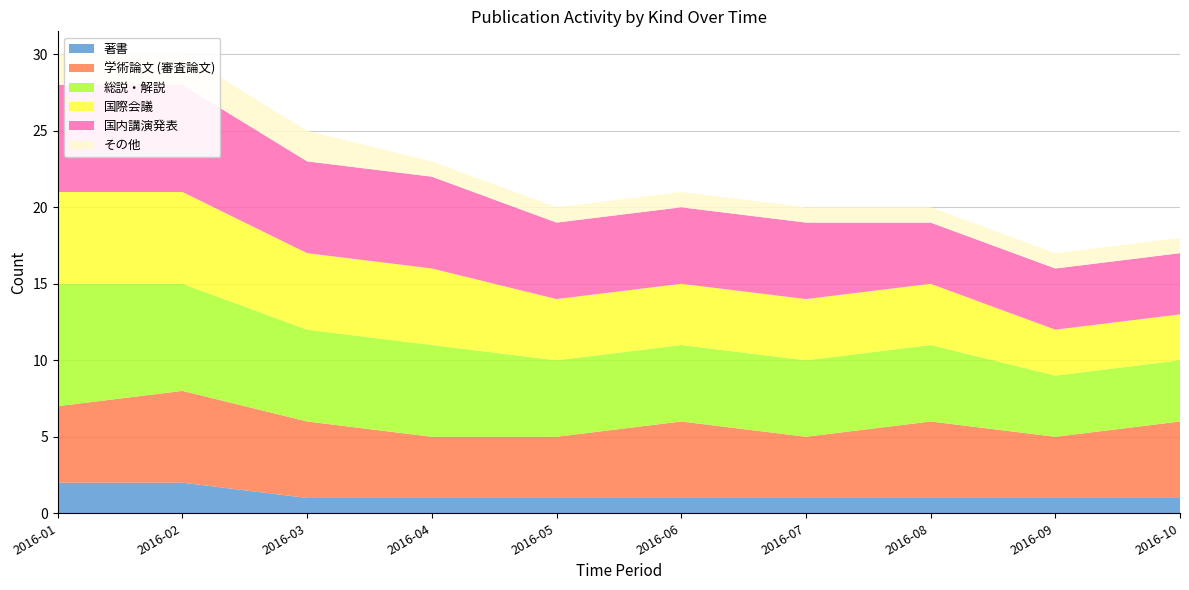

Reading left to right, transcribe all the data shown in this chart.

著書: 2016-01=2	2016-02=2	2016-03=1	2016-04=1	2016-05=1	2016-06=1	2016-07=1	2016-08=1	2016-09=1	2016-10=1
学術論文 (審査論文): 2016-01=5	2016-02=6	2016-03=5	2016-04=4	2016-05=4	2016-06=5	2016-07=4	2016-08=5	2016-09=4	2016-10=5
総説・解説: 2016-01=8	2016-02=7	2016-03=6	2016-04=6	2016-05=5	2016-06=5	2016-07=5	2016-08=5	2016-09=4	2016-10=4
国際会議: 2016-01=6	2016-02=6	2016-03=5	2016-04=5	2016-05=4	2016-06=4	2016-07=4	2016-08=4	2016-09=3	2016-10=3
国内講演発表: 2016-01=7	2016-02=7	2016-03=6	2016-04=6	2016-05=5	2016-06=5	2016-07=5	2016-08=4	2016-09=4	2016-10=4
その他: 2016-01=2	2016-02=2	2016-03=2	2016-04=1	2016-05=1	2016-06=1	2016-07=1	2016-08=1	2016-09=1	2016-10=1